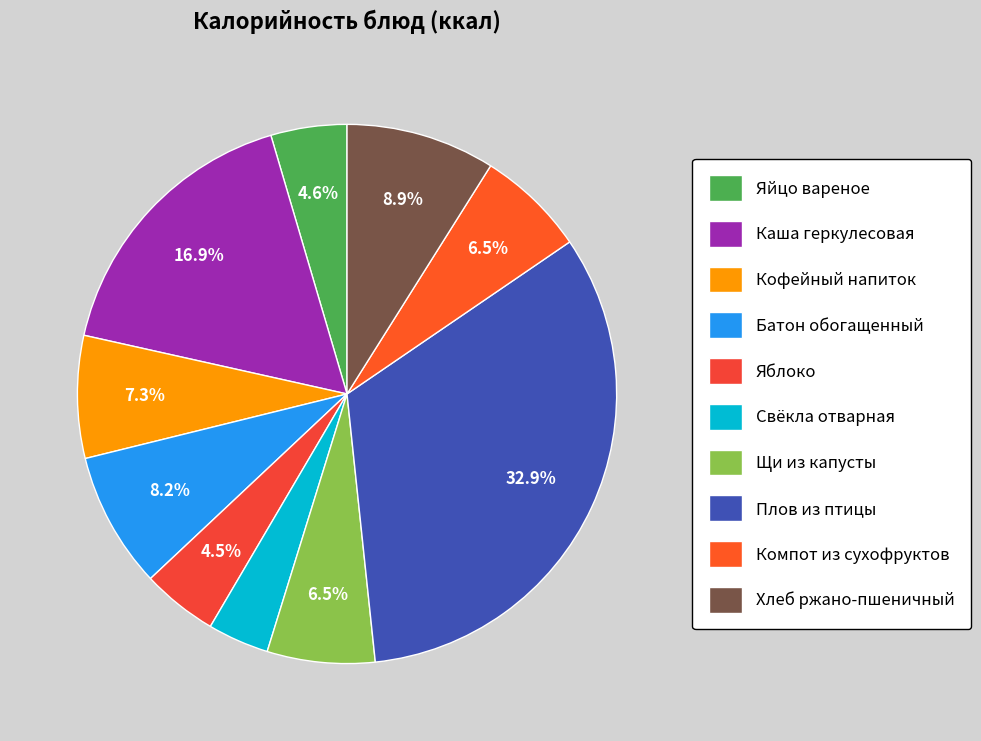

What is the change in value from Яблоко to Хлеб ржано-пшеничный?

+54.6